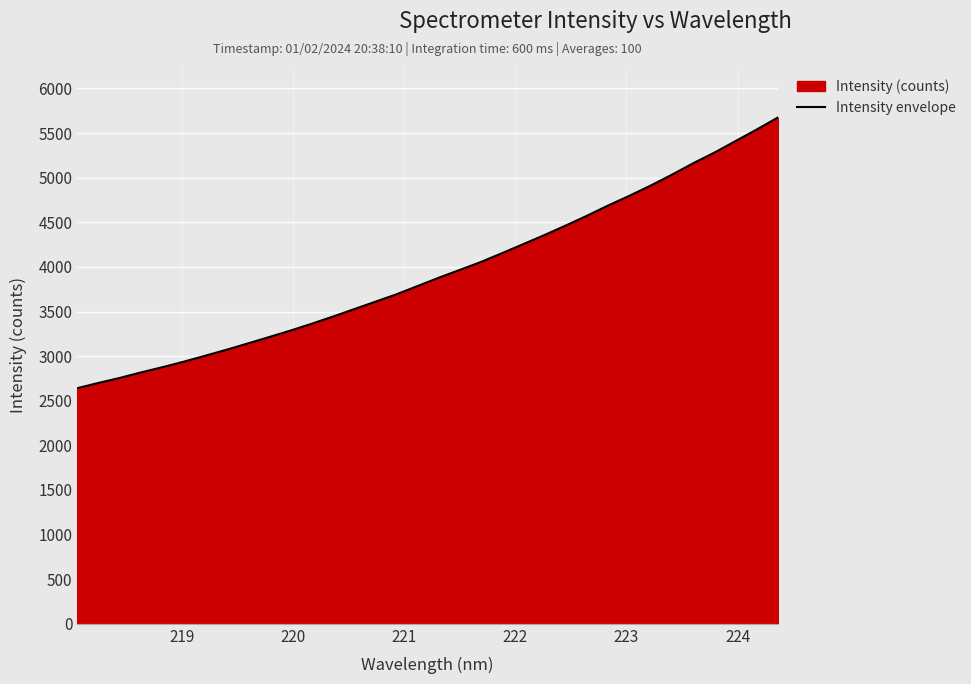

What is the difference between the maximum and minimum values?

3034.1